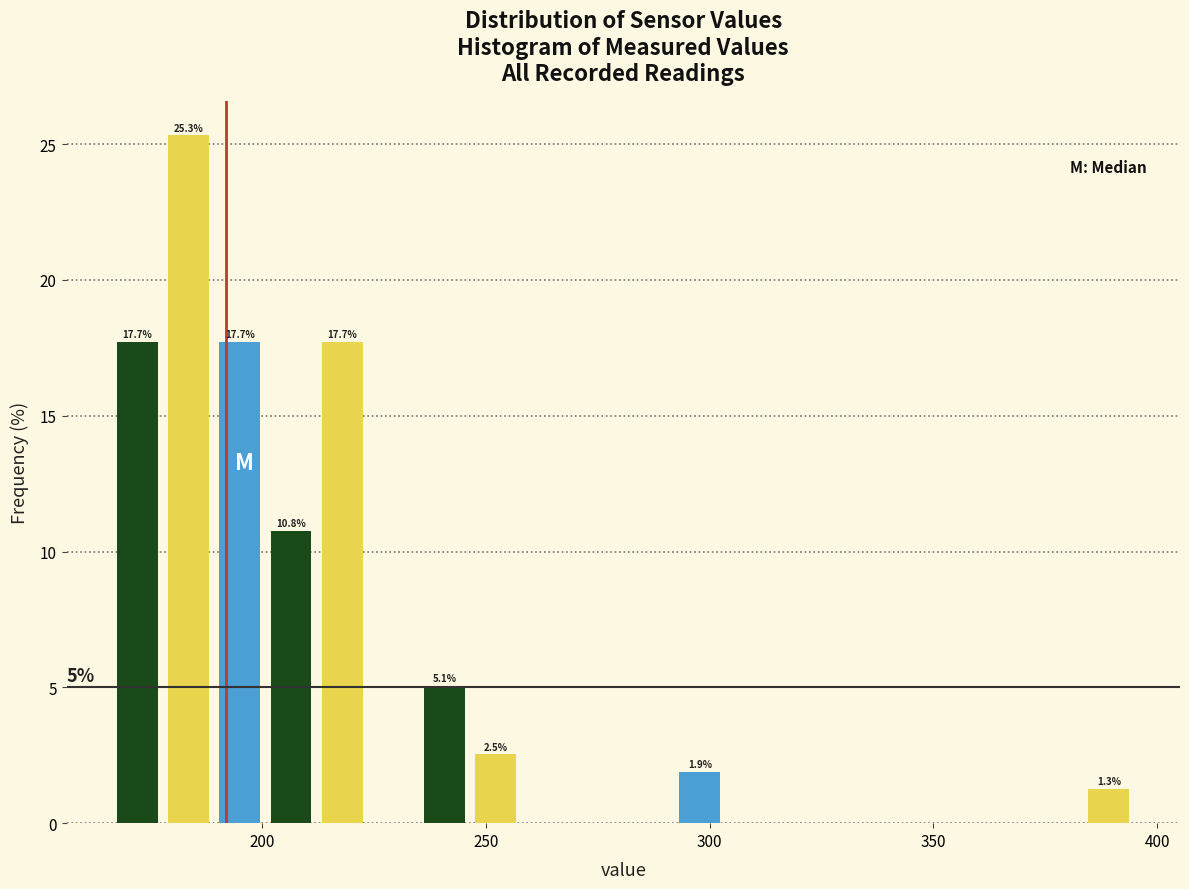

Read against the x-axis, roughly where is the centre of the tallest bar?

185